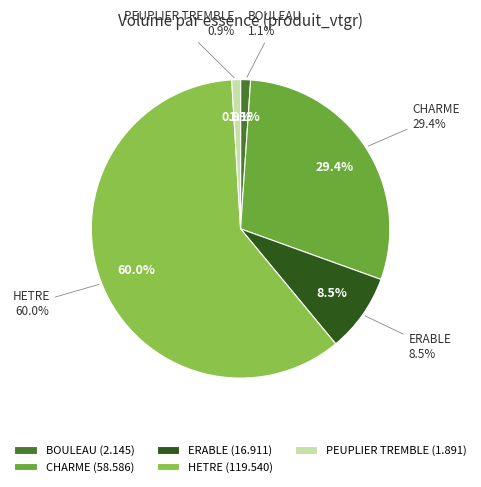

Is HETRE the majority of the pie?

Yes